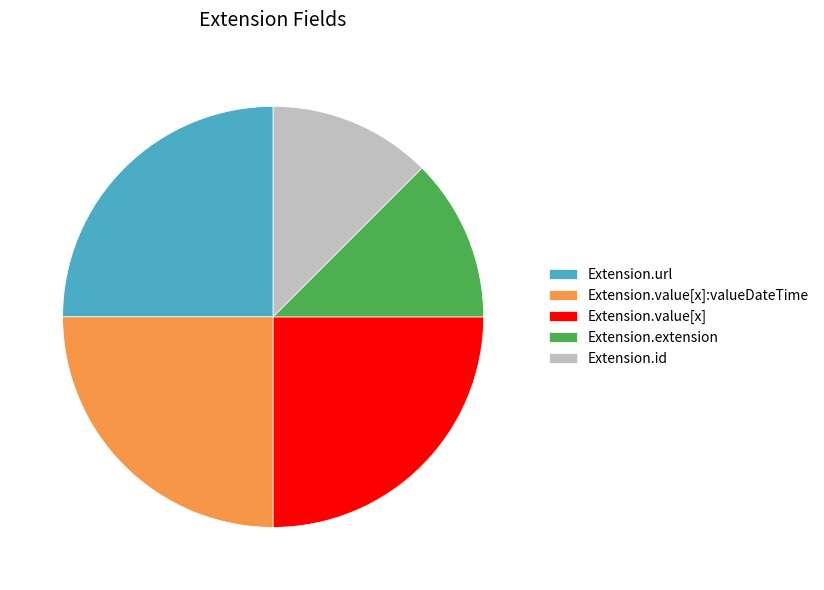

Does any single category account for the majority?

No